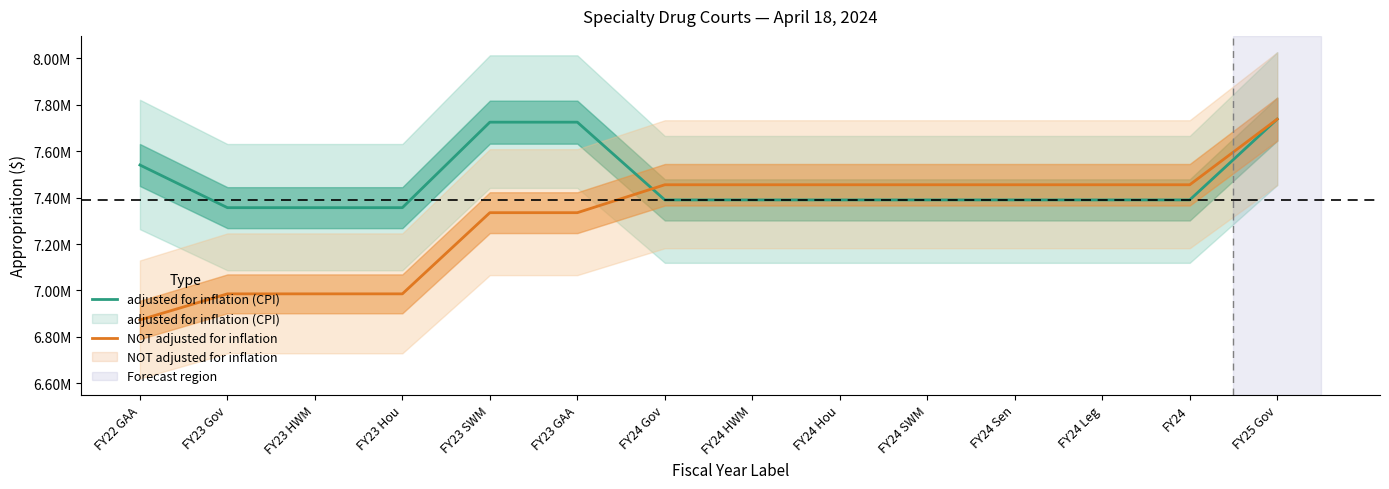

List the series in order of their overall mean, lowest first.

NOT adjusted for inflation, adjusted for inflation (CPI)